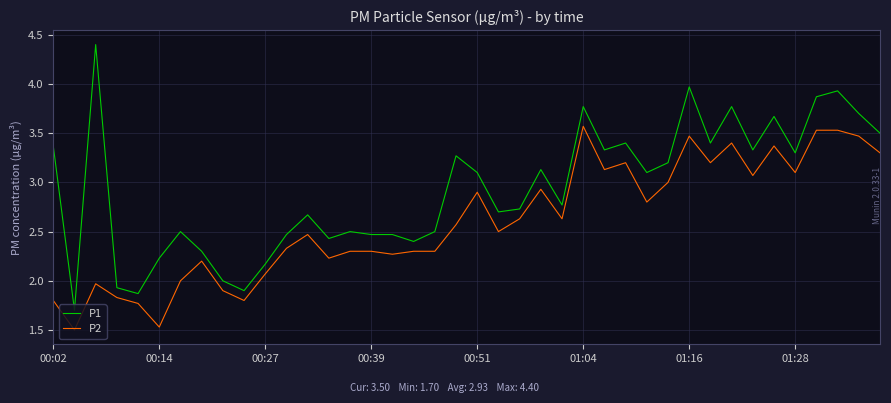

What is the lowest value of the P2 series?

1.5